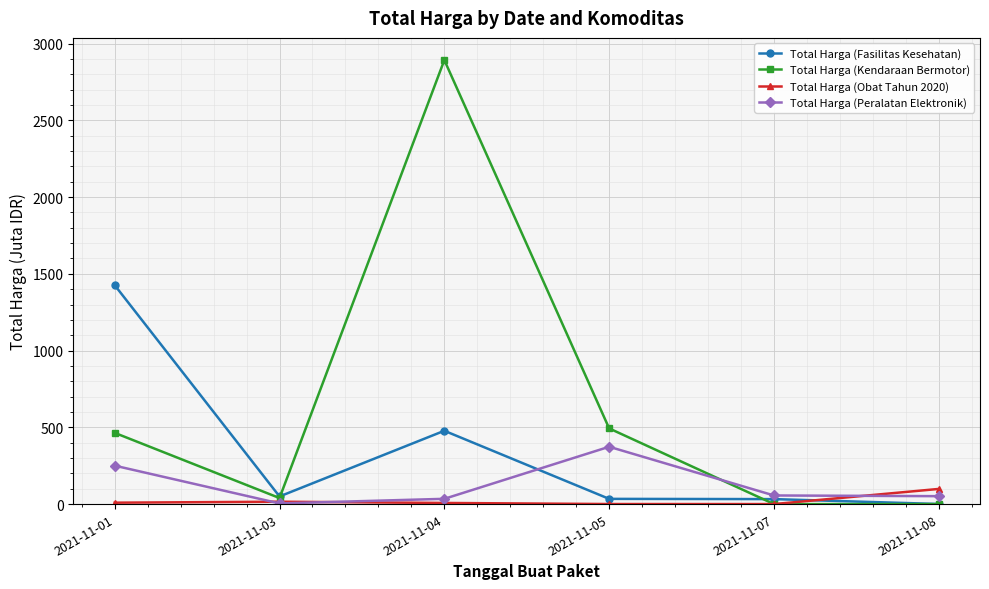

After their last crossing, which series has the higher values: Total Harga (Peralatan Elektronik) or Total Harga (Kendaraan Bermotor)?

Total Harga (Peralatan Elektronik)